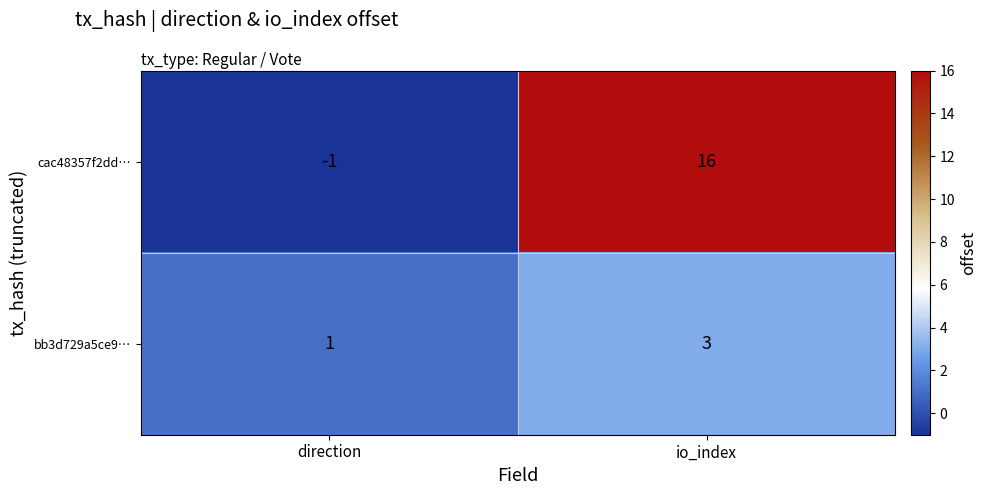

Rank the series by their maximum value, from highest to lowest.

cac48357f2dd…, bb3d729a5ce9…